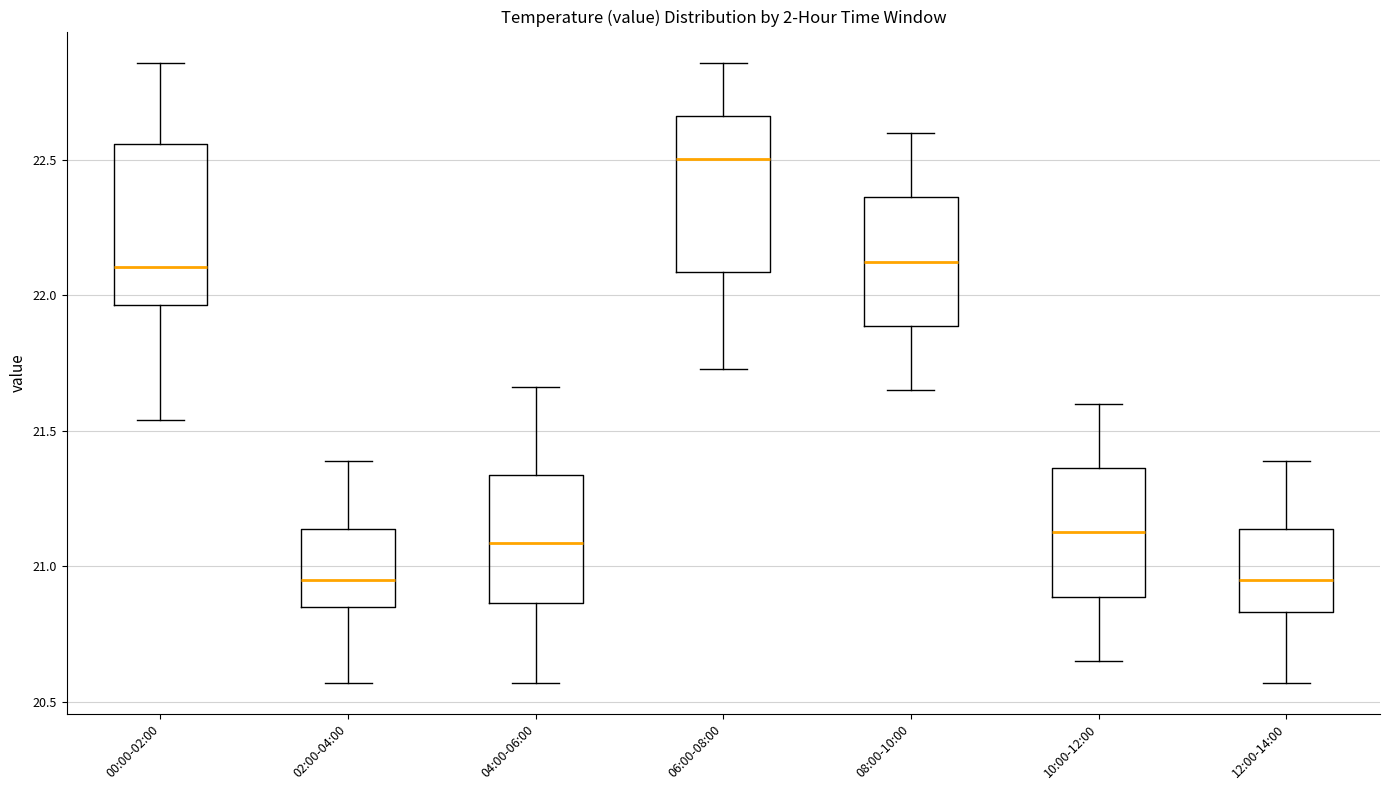

Reading left to right, read every box against the y-axis: the position of its median line, the range the box covers, and the ends of its whiskers. The values are not printed on the chart, so give them approximately, as read against the axis.

00:00-02:00: median 22.10, box 21.95 to 22.55, whiskers 21.55 to 22.85
02:00-04:00: median 20.95, box 20.85 to 21.15, whiskers 20.55 to 21.40
04:00-06:00: median 21.10, box 20.85 to 21.35, whiskers 20.55 to 21.65
06:00-08:00: median 22.50, box 22.10 to 22.65, whiskers 21.75 to 22.85
08:00-10:00: median 22.15, box 21.90 to 22.35, whiskers 21.65 to 22.60
10:00-12:00: median 21.15, box 20.90 to 21.35, whiskers 20.65 to 21.60
12:00-14:00: median 20.95, box 20.85 to 21.15, whiskers 20.55 to 21.40